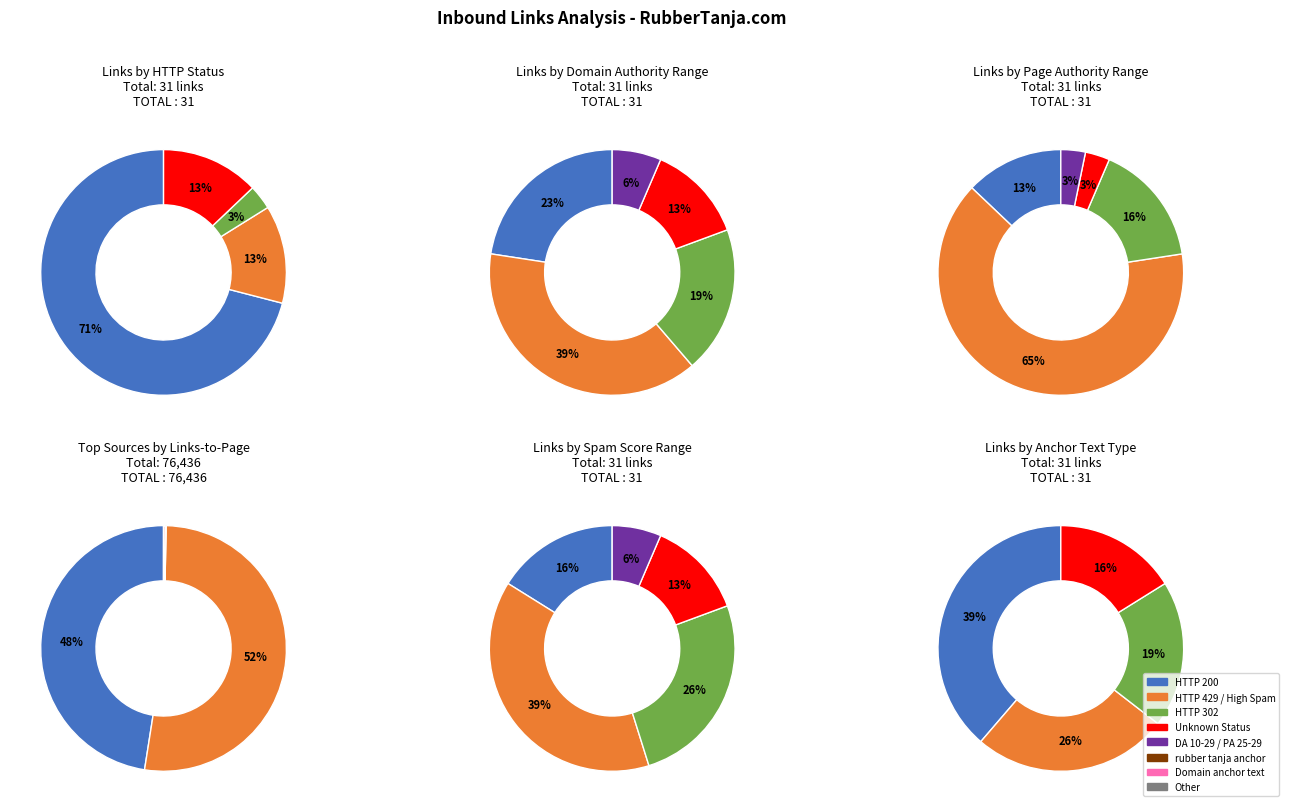

Combined, do submit-web-pages.com and topalternate.com account for over 50%?

No